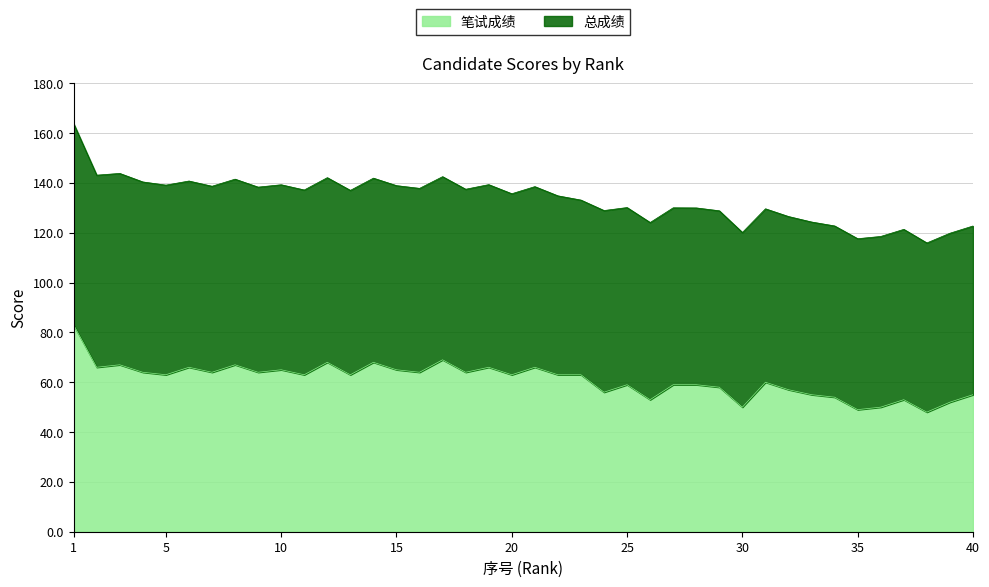

What is the difference between the values at 1 and 37?

30